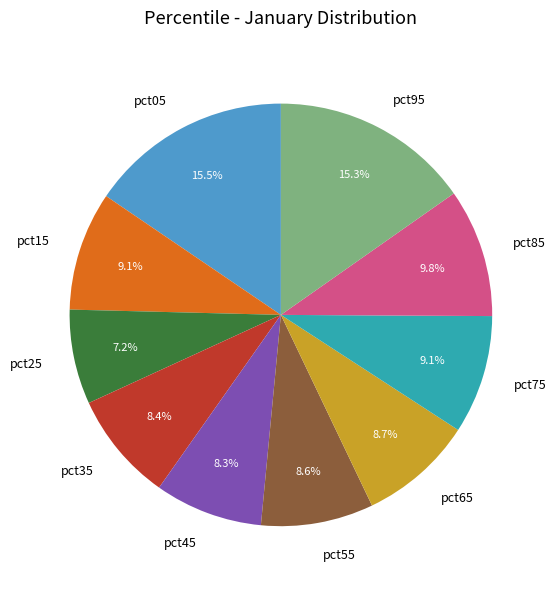

True or false: pct25 accounts for 1% of the total.

False